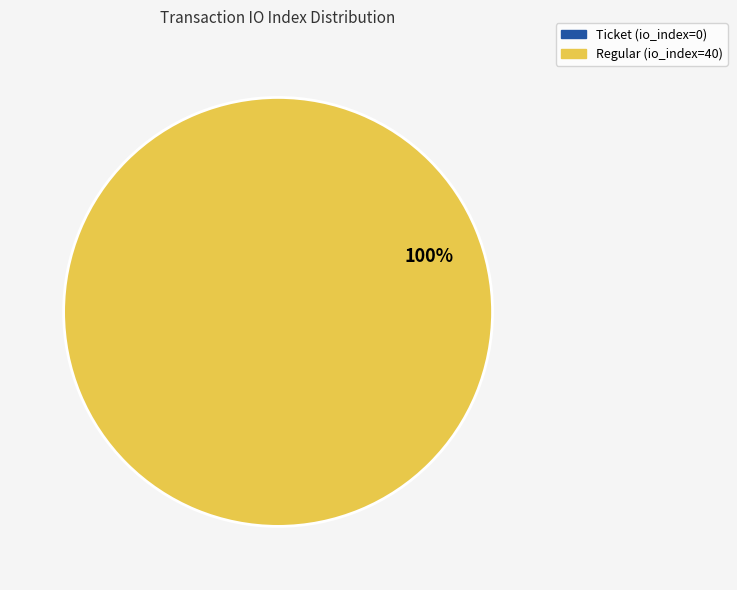

To the nearest percent, what is the difference between the largest and smallest slice percentages?

100%